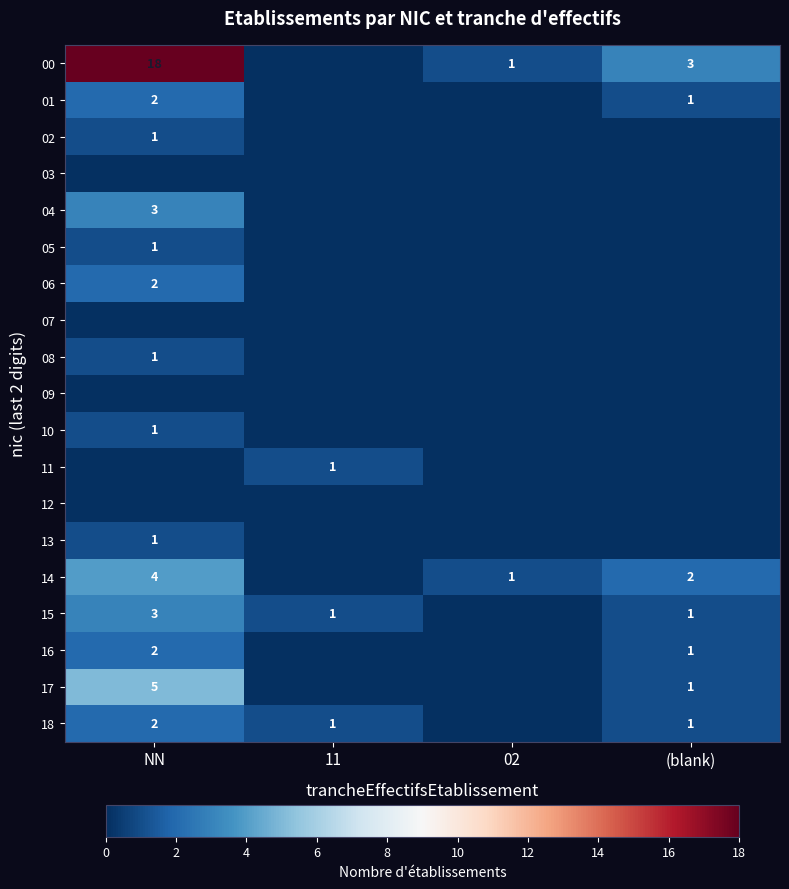

The value of 15 at NN is 3. True or false?

True